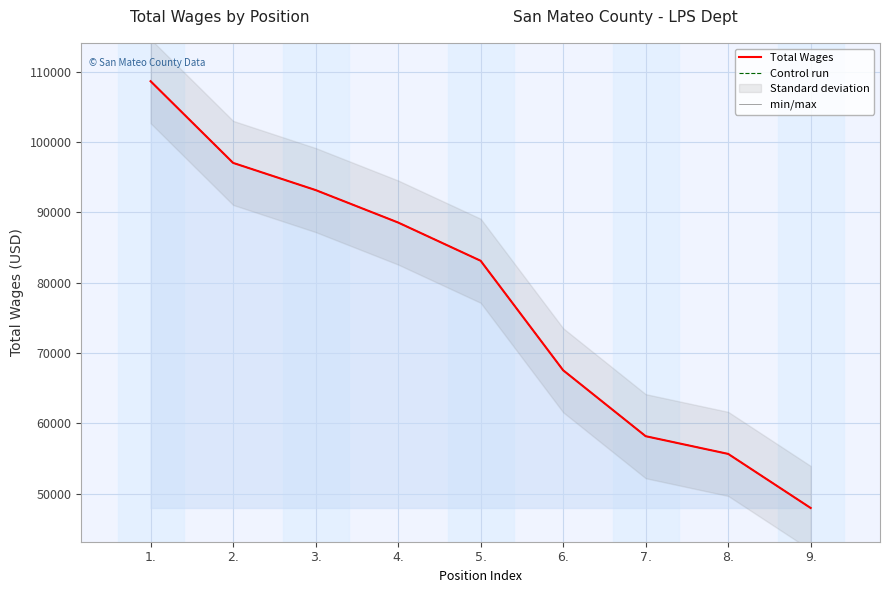

At 5., list the series in order from smallest to largest.

Total Wages, Control run, min/max